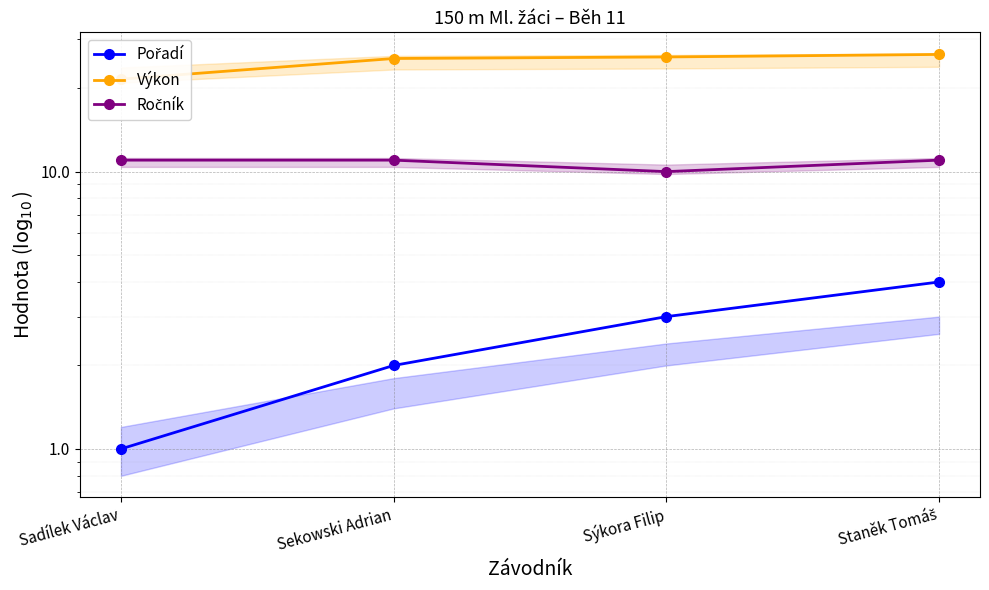

Which label corresponds to the smallest value in the chart?

Sadílek Václav